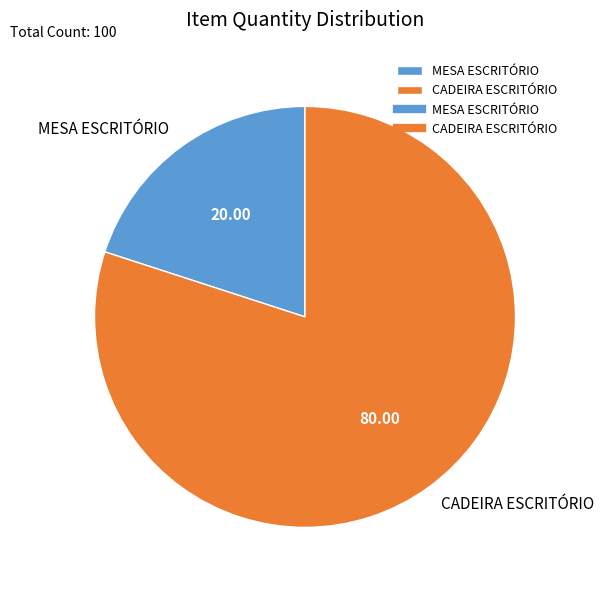

Which category accounts for the majority?

CADEIRA ESCRITÓRIO